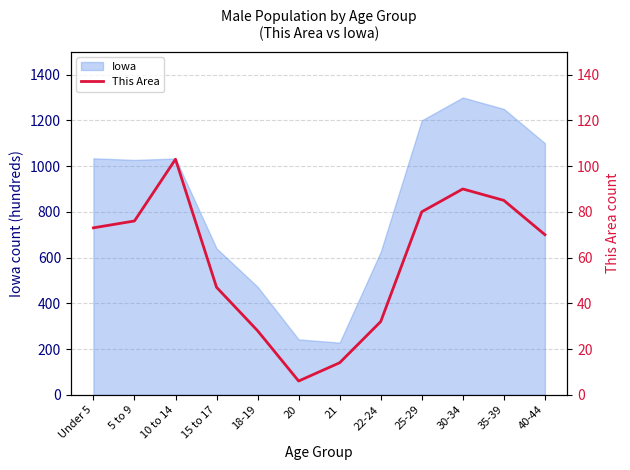

What is the lowest value of the Iowa series?

228